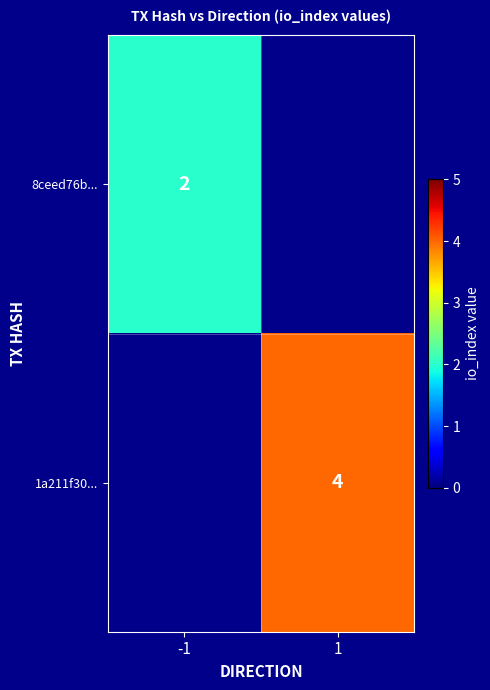

Which category has the highest value across all series?

1